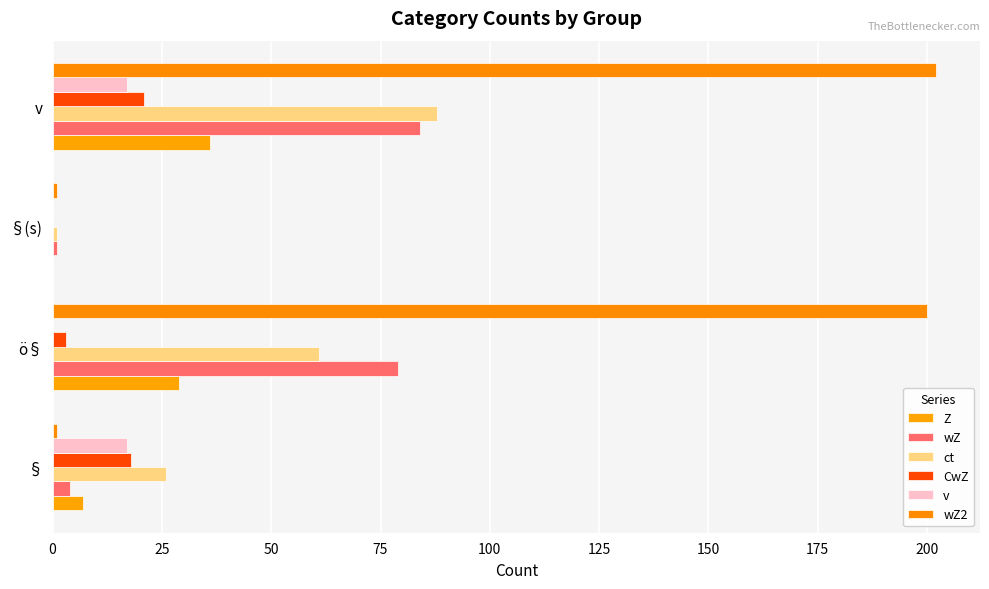

How many values in Z are above zero?

3